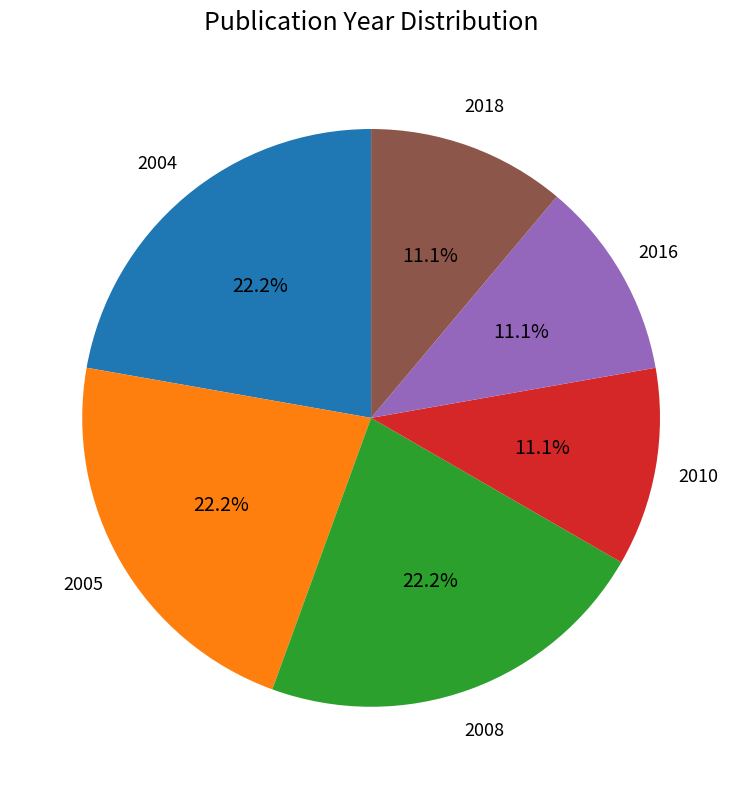

Combined, do 2010 and 2018 account for over 50%?

No